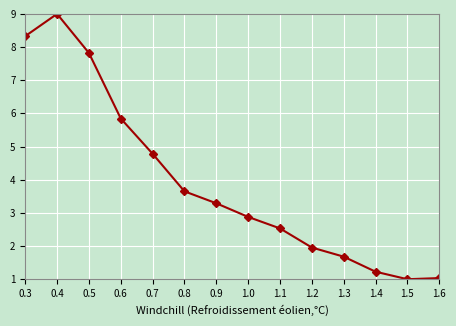

How many values exceed 3?

7